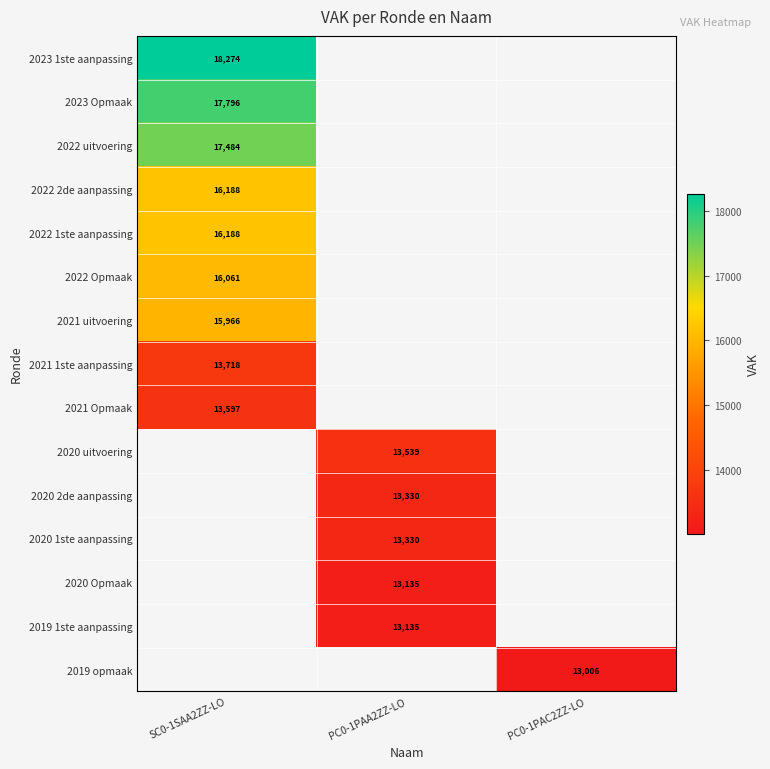

The value of 2021 1ste aanpassing at SC0-1SAA2ZZ-LO is 13718. True or false?

True